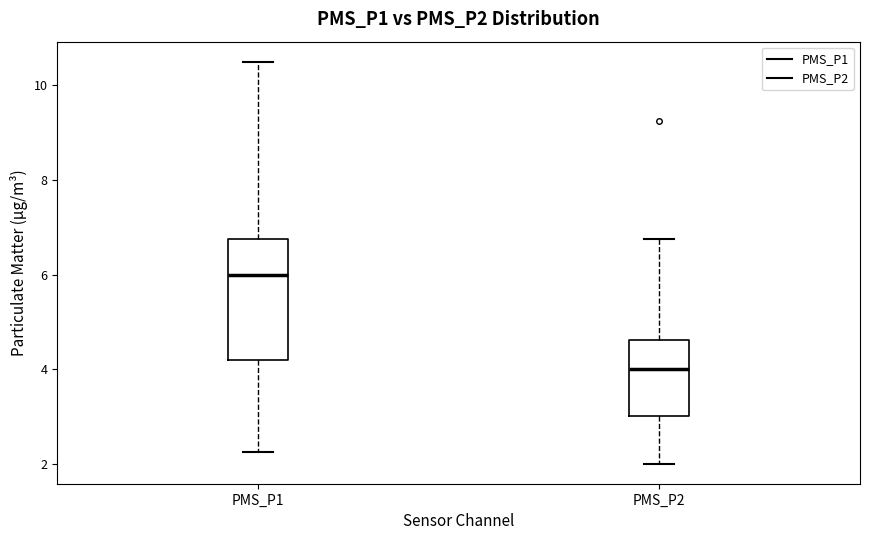

Which box is the tallest, from its lower edge to its upper edge?

PMS_P1